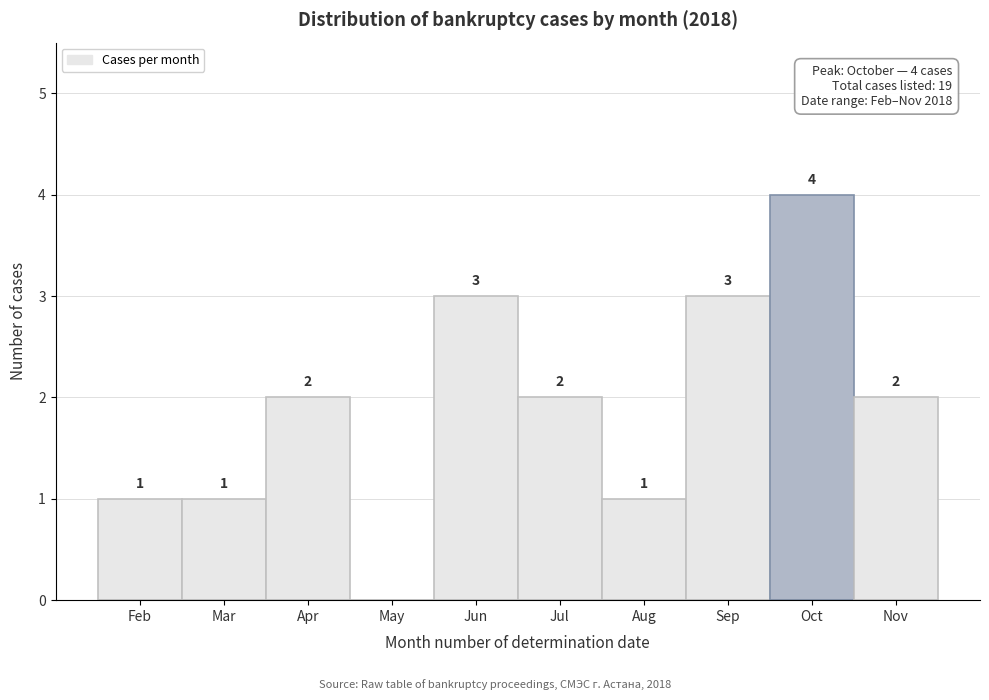

Reading left to right, list all the values displayed in this chart.

Feb=1	Mar=1	Apr=2	May=0	Jun=3	Jul=2	Aug=1	Sep=3	Oct=4	Nov=2